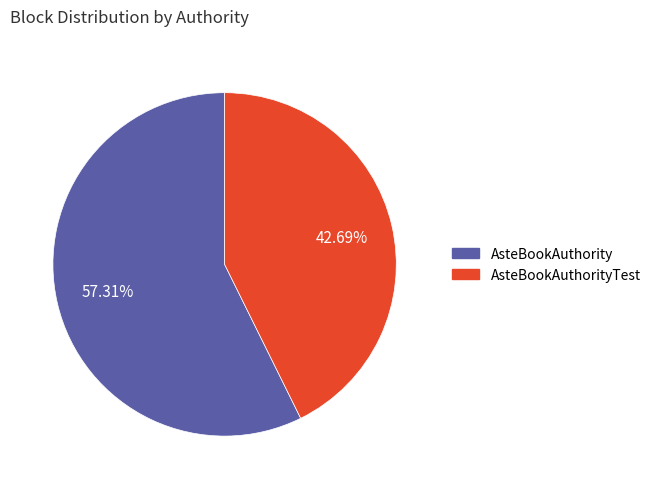

Is there any slice that represents more than half of the pie?

Yes